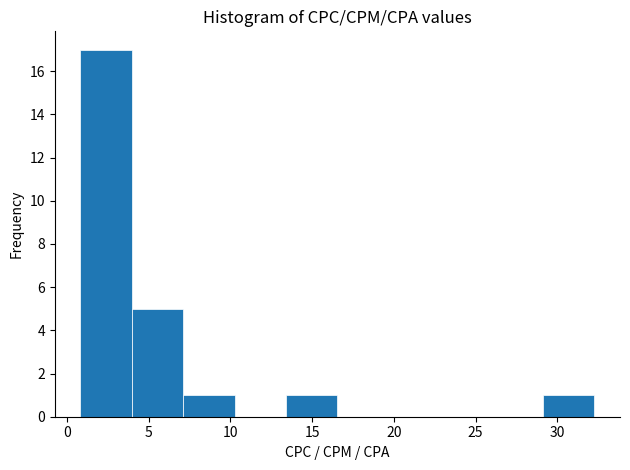

Reading left to right, list every bar in this chart as the range it spans on the x-axis followed by its height. Neither the bar edges nor the heights are printed on the chart, so give them approximately, as read against the axes.

1.0 to 4.0: 17
4.0 to 7.0: 5
7.0 to 10.5: 1
10.5 to 13.5: 0
13.5 to 16.5: 1
16.5 to 19.5: 0
19.5 to 23.0: 0
23.0 to 26.0: 0
26.0 to 29.0: 0
29.0 to 32.5: 1